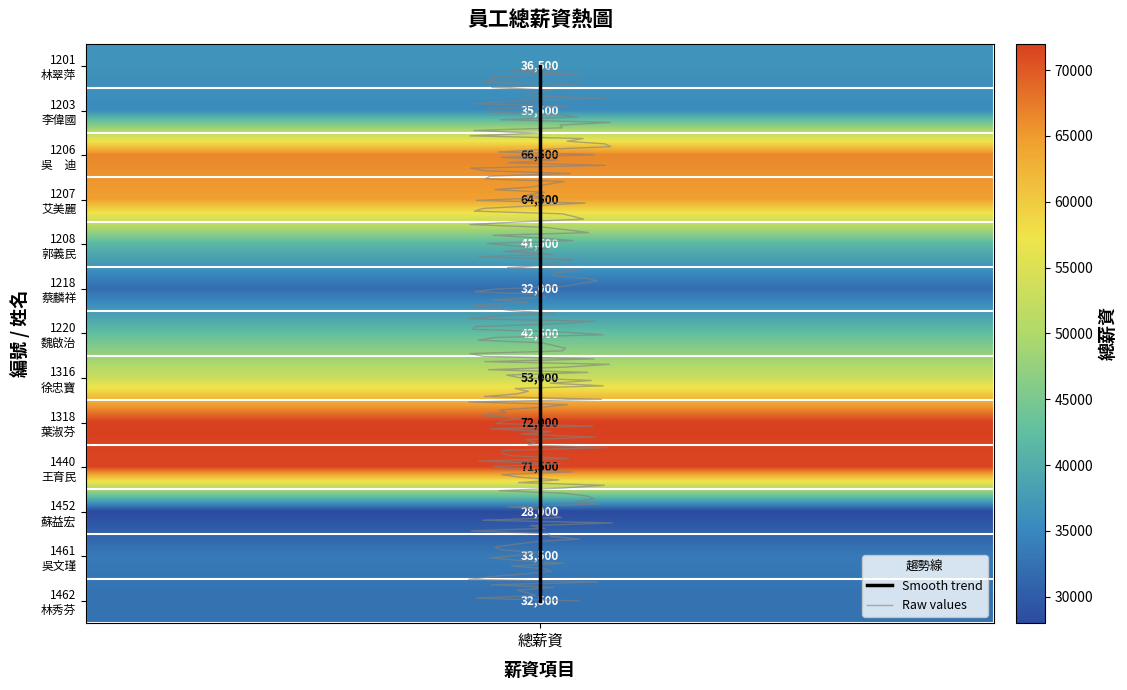

What is the approximate value at 2?

66500